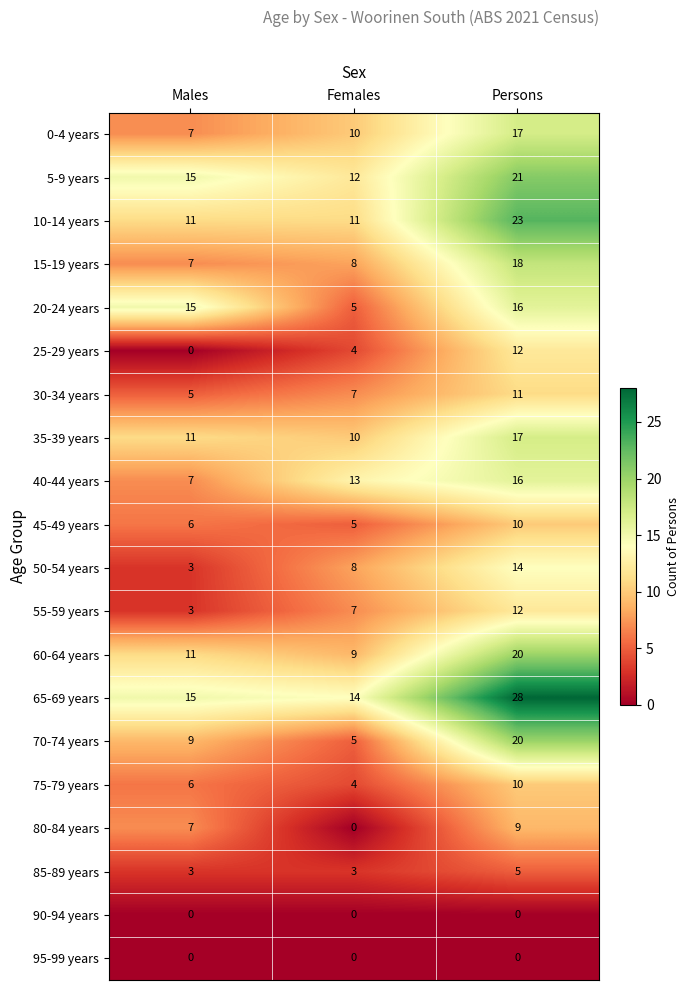

What is the difference between the 40-44 years values at Persons and Females?

3